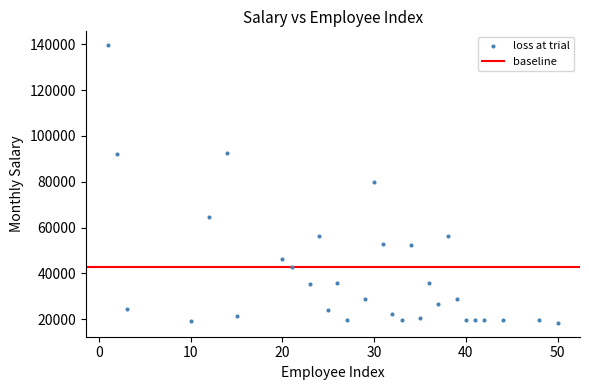

What is the range of Y values (max minus min)?

121164.6